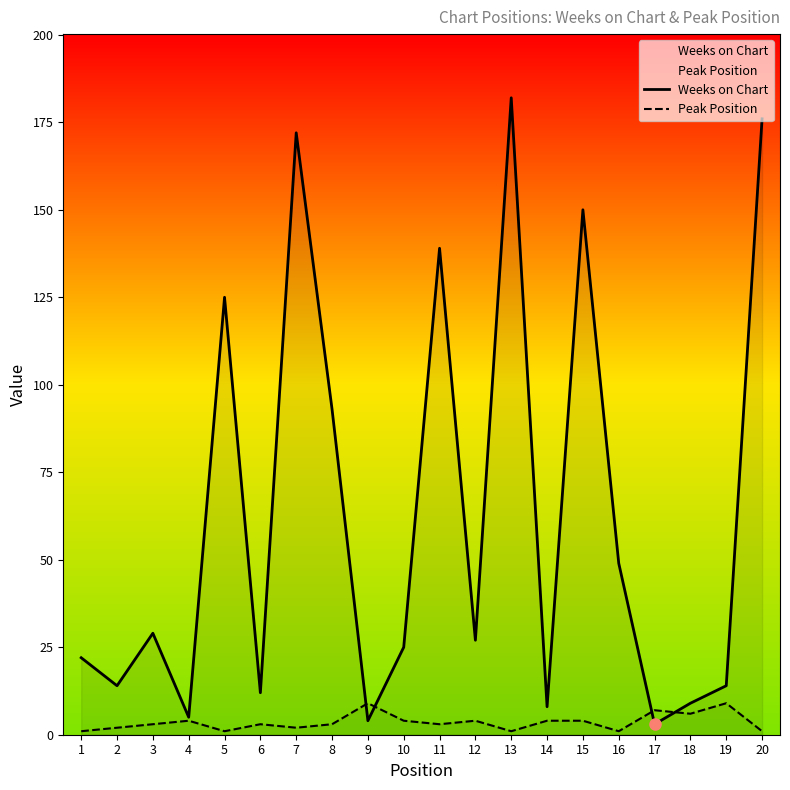

True or false: Weeks on Chart has a value of 8 at 14.

True